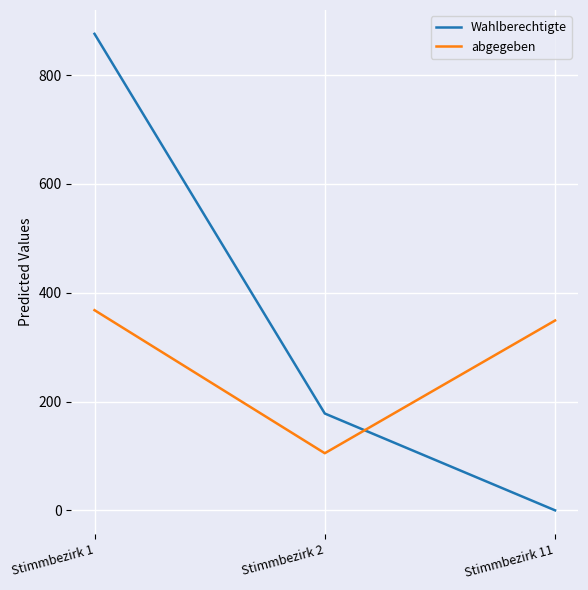

Reading left to right, extract all data points from this chart.

Wahlberechtigte: Stimmbezirk 1=876	Stimmbezirk 2=178	Stimmbezirk 11=0
abgegeben: Stimmbezirk 1=368	Stimmbezirk 2=105	Stimmbezirk 11=349